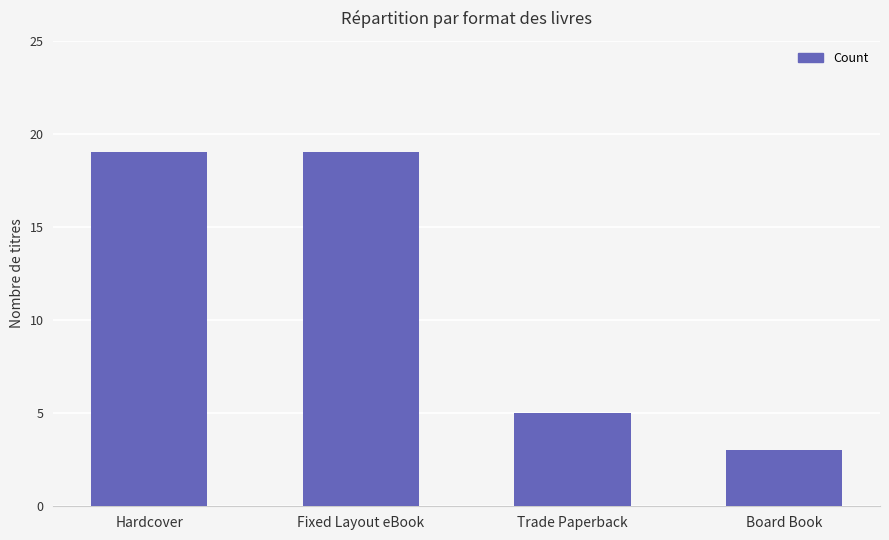

Are the bars horizontal?

No